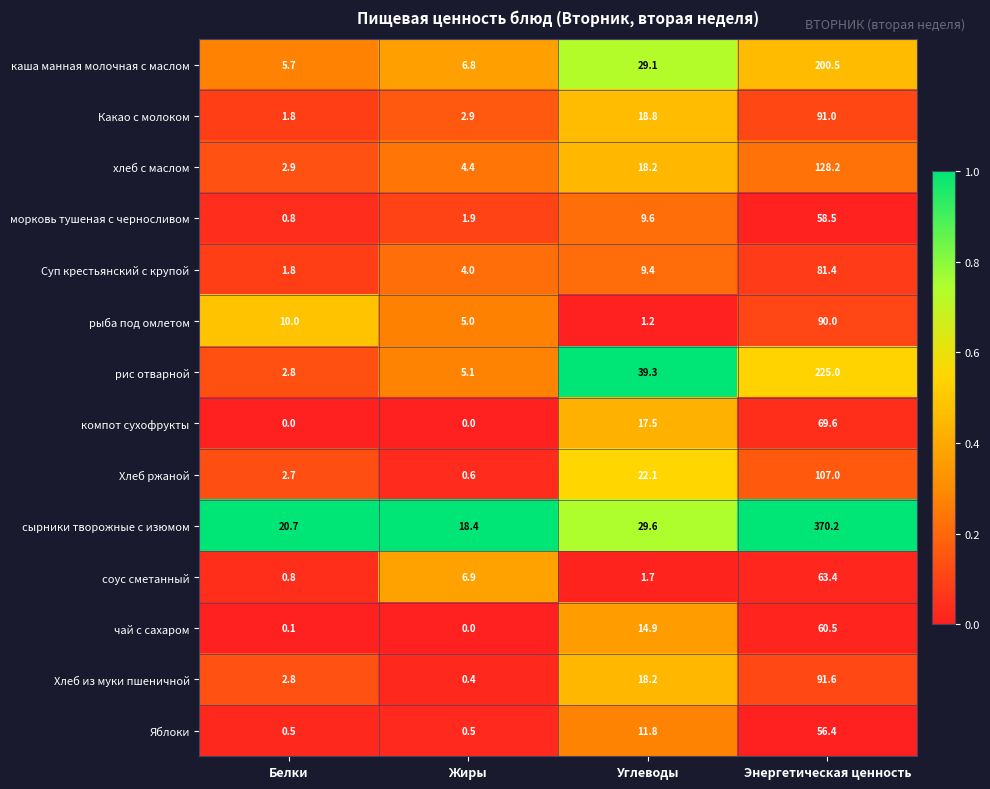

What is the maximum value shown in the chart?

370.2